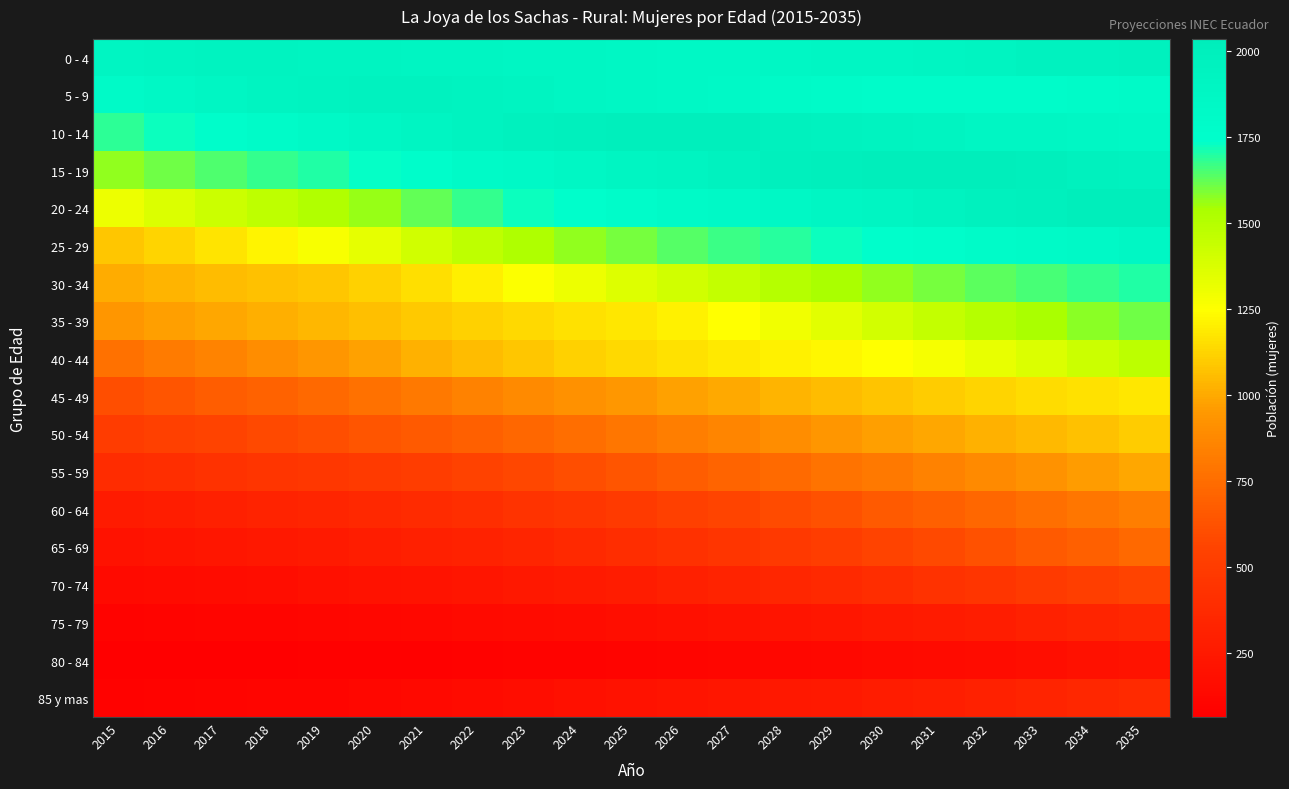

What is the difference between the highest and lowest values at 2032?

1854